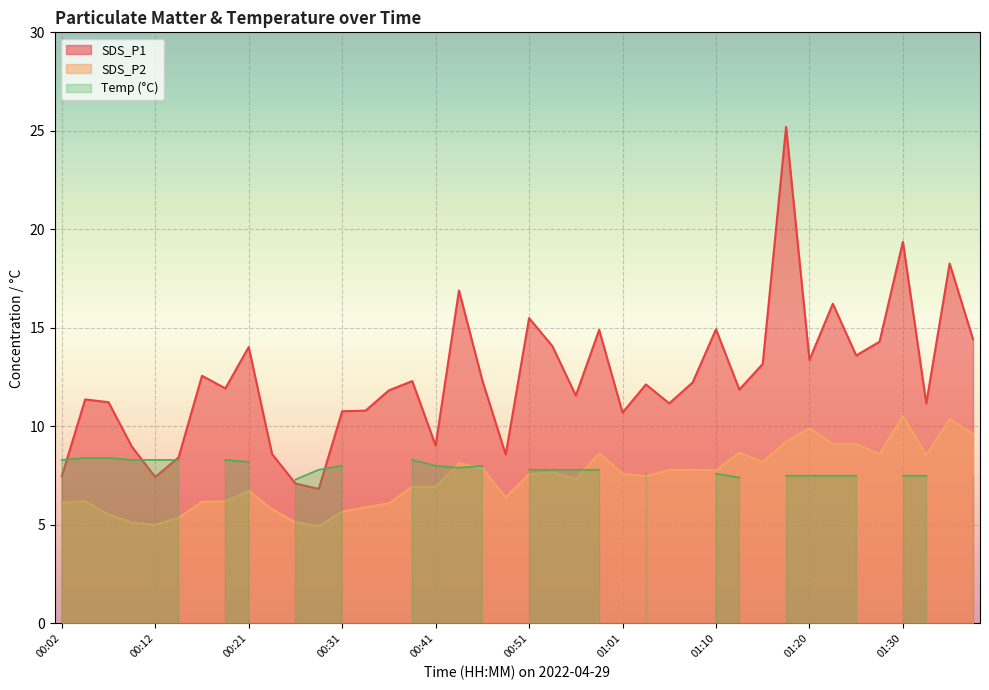

In SDS_P2, how many points are higher than both neighbors (excluding endpoints)?

9